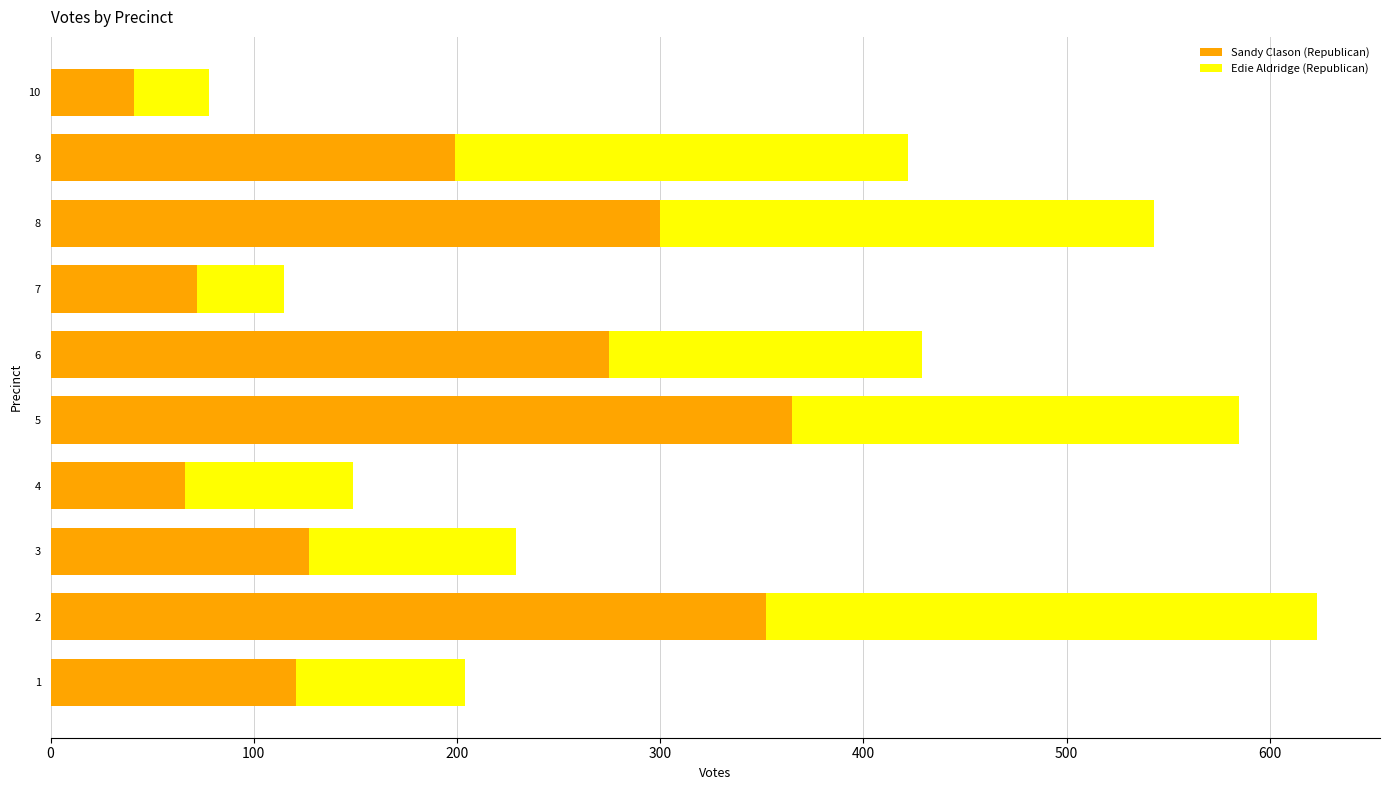

How many data points in Sandy Clason (Republican) are less than 199?

5